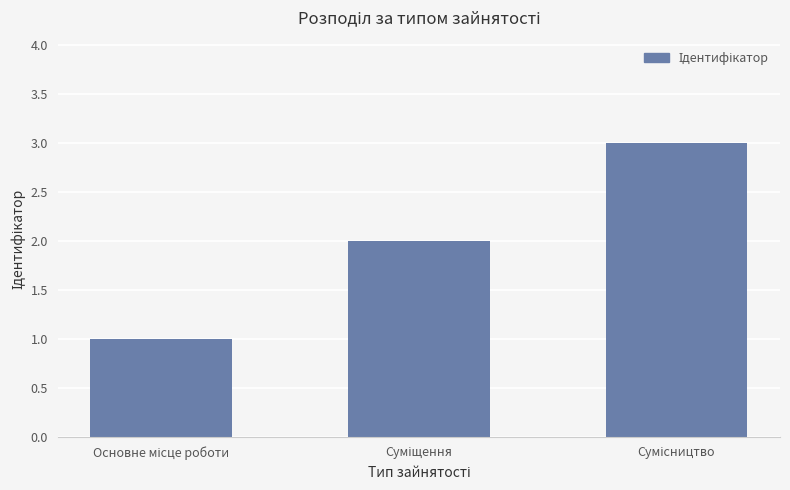

What is the difference between the maximum and second lowest values?

1